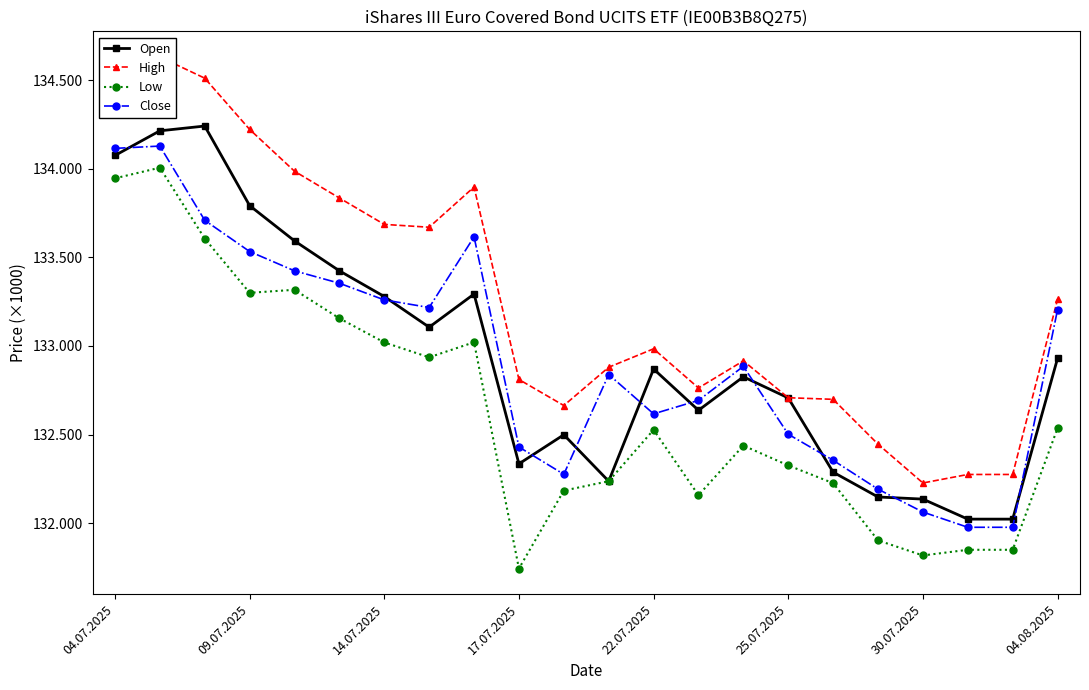

True or false: Open has more than 0 points higher than both neighbors.

True